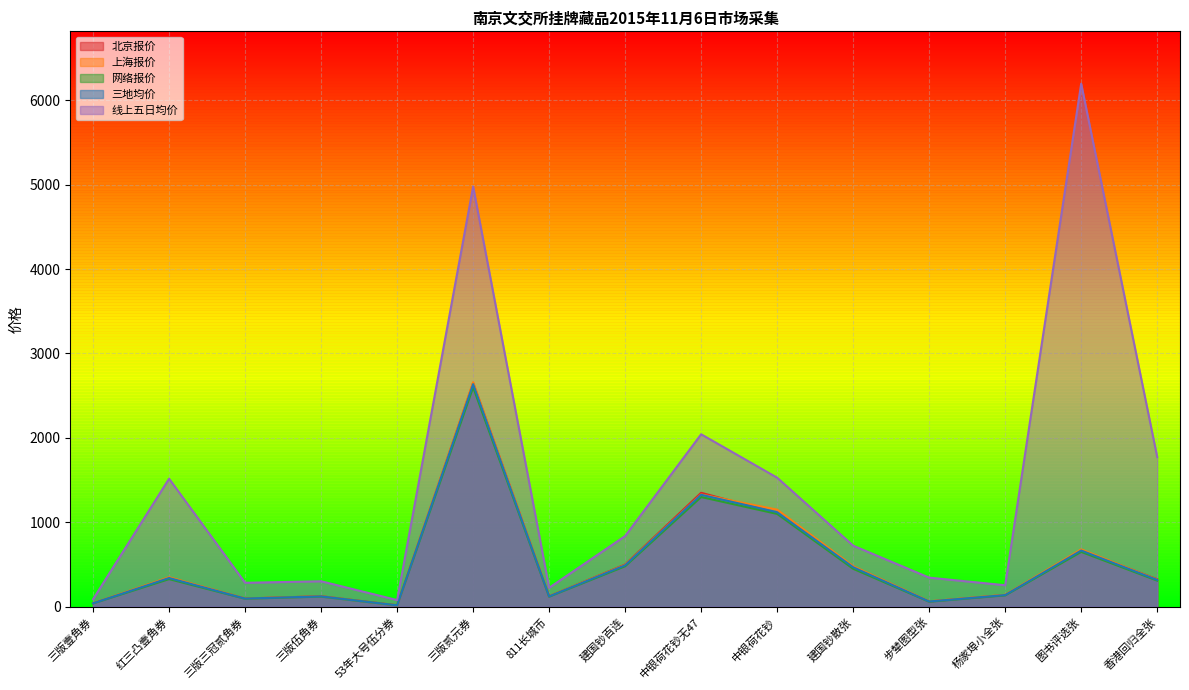

Which category has the lowest value in the 网络报价 series?

53年大号伍分券